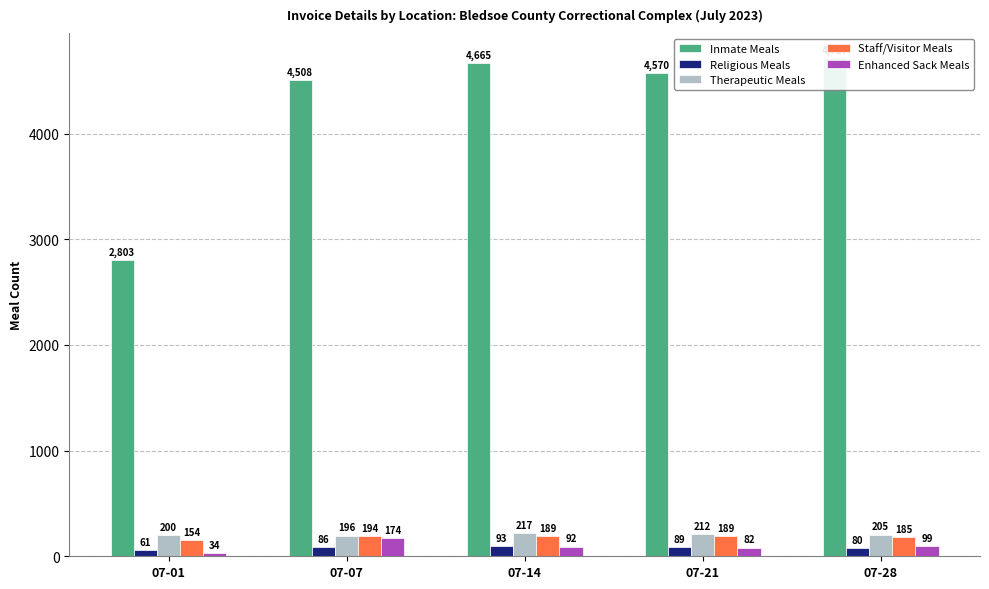

At which category is the sum across all series the highest?

07-28